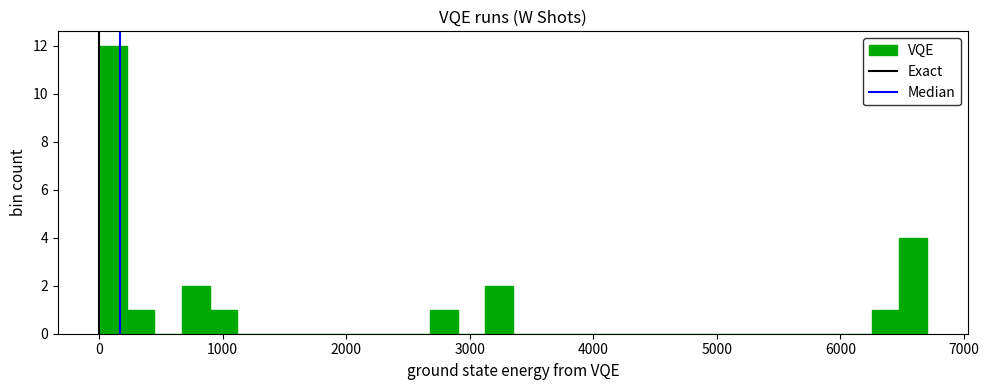

Read against the x-axis, roughly where is the centre of the tallest bar?

100